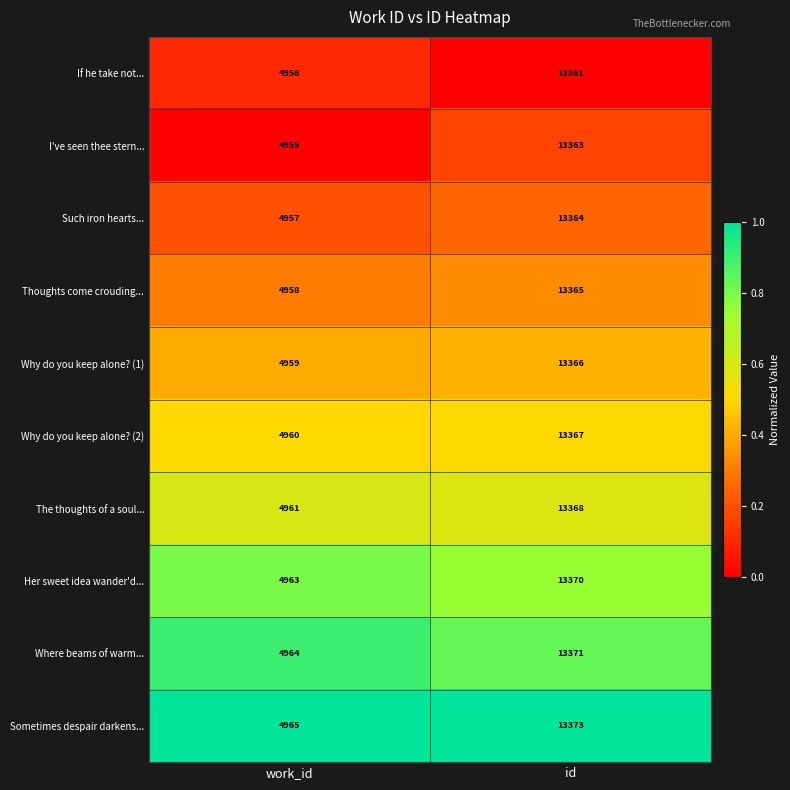

The value of Why do you keep alone? (2) at id is 13367. True or false?

True